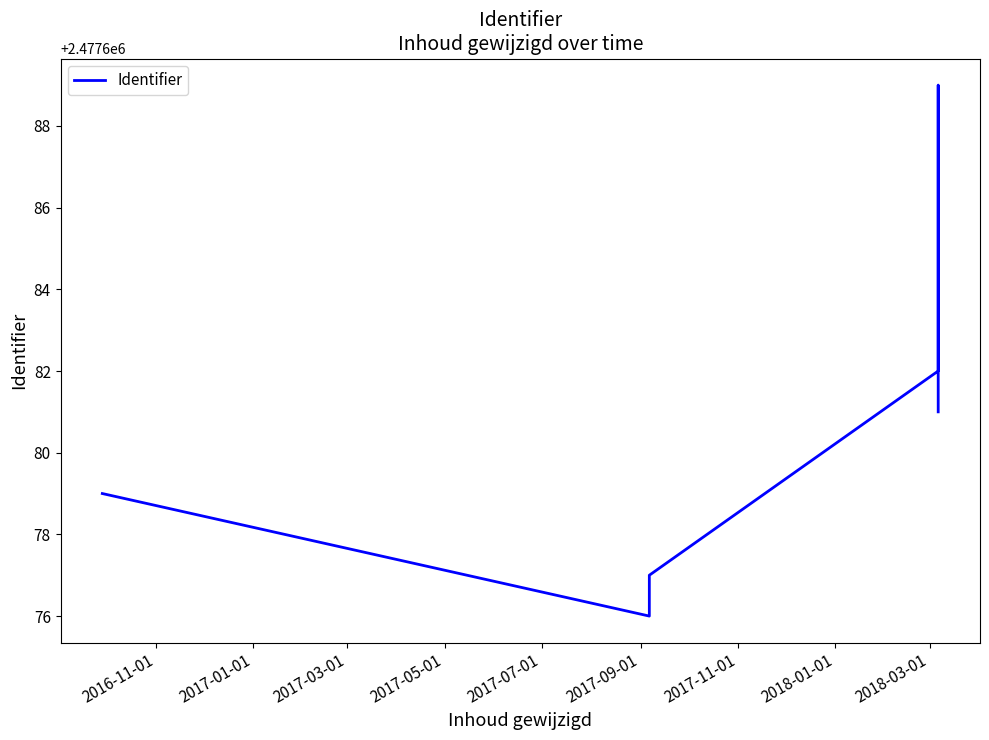

Reading left to right, extract all data points from this chart.

2477679	2477676	2477677	2477682	2477689	2477681